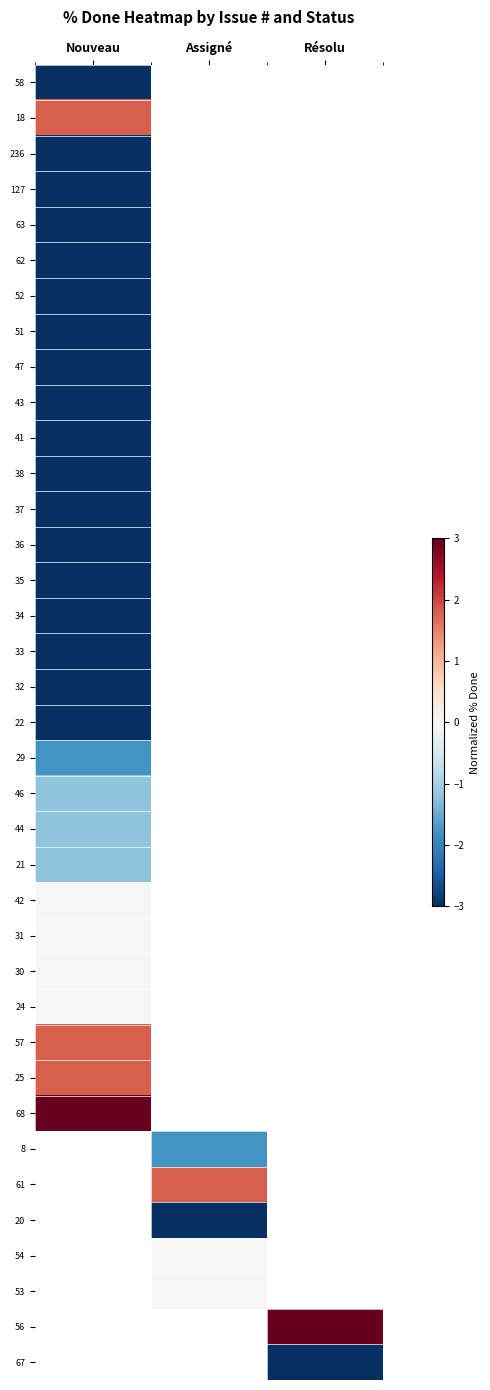

How many data points does each series have?

3